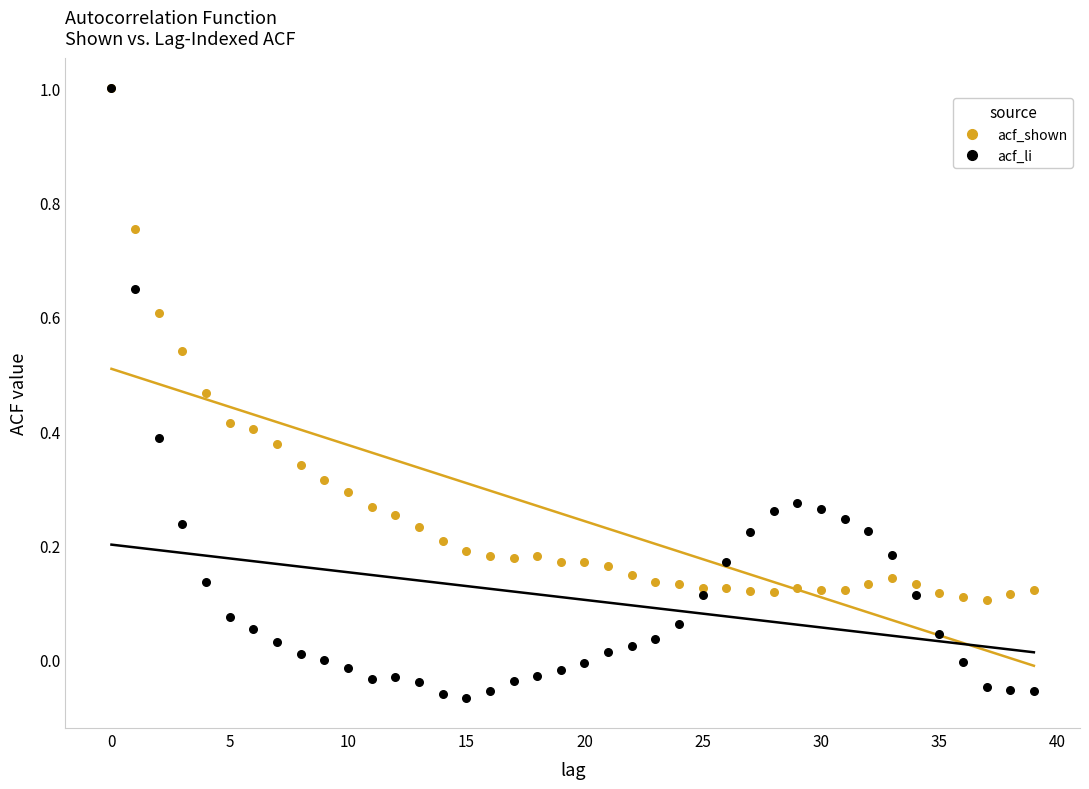

Which series has the widest spread of Y values?

acf_li